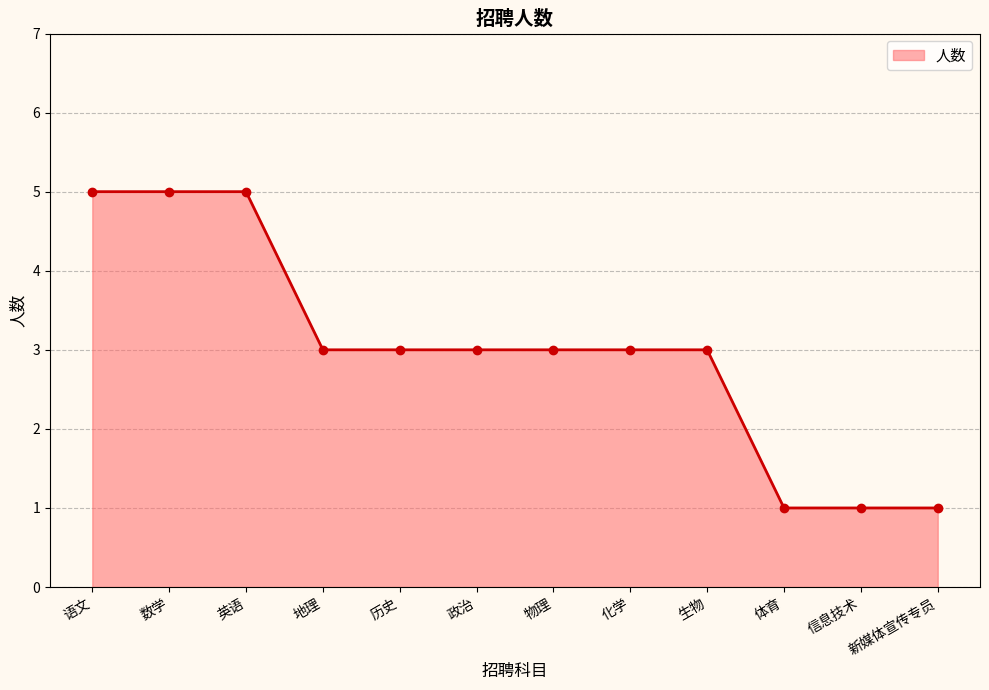

Is it true that the value at 信息技术 is 2?

False